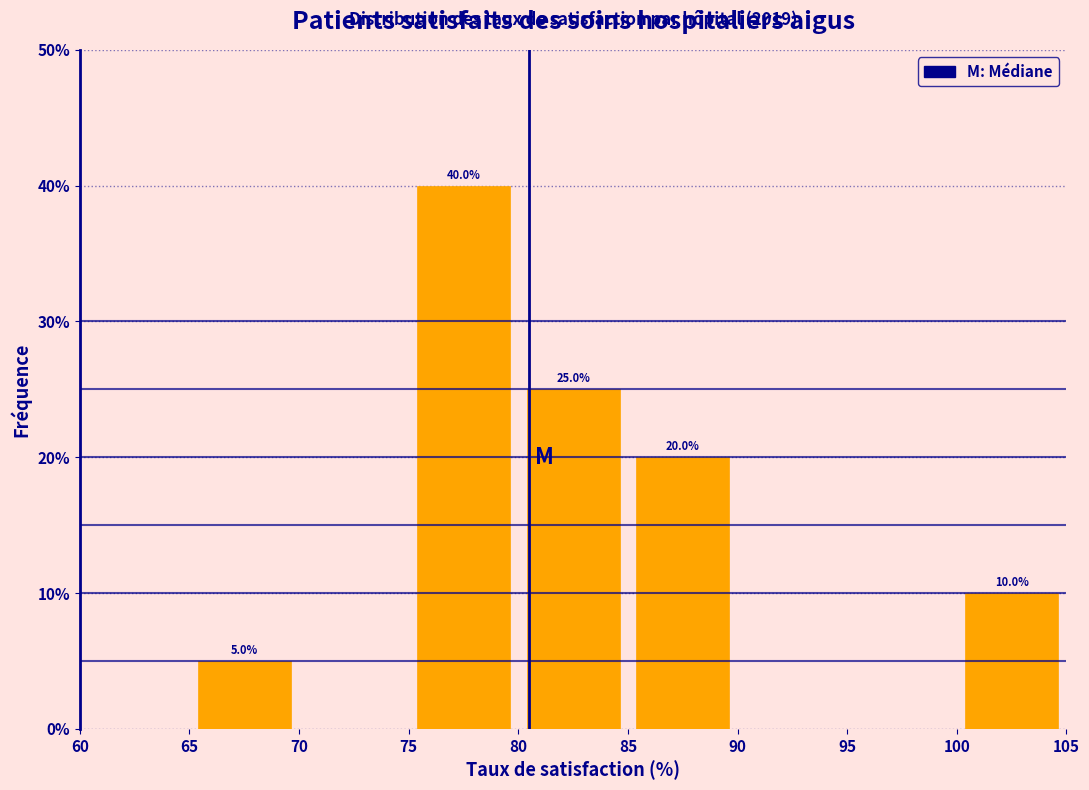

Over which range of the x-axis is the bar tallest?

75 to 80